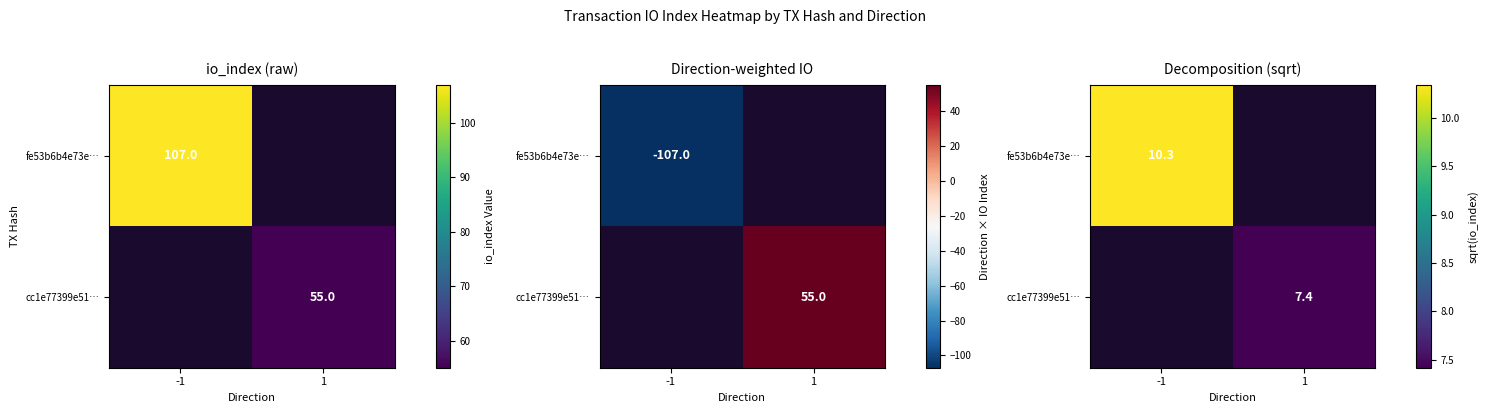

Between -1 and 1, which is larger?

1